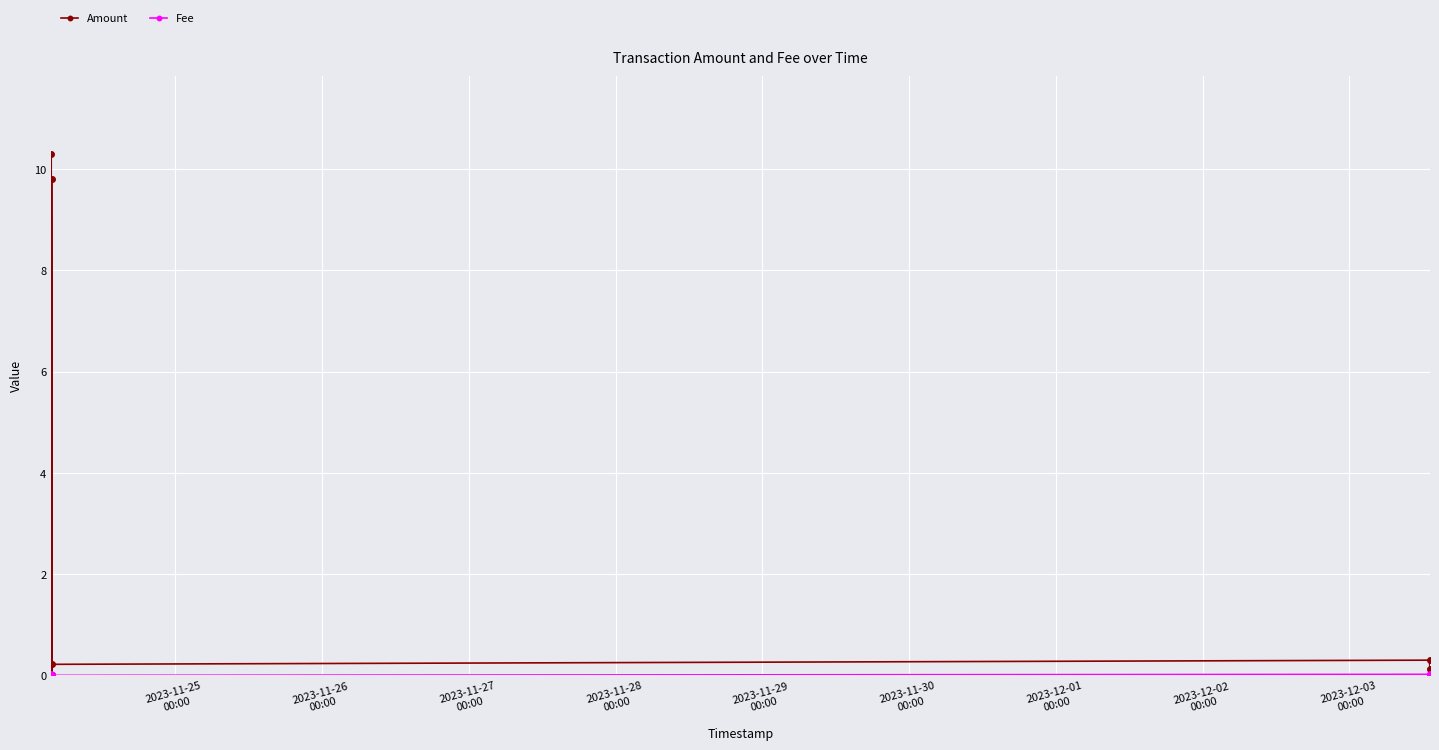

Which series changed the most between 2023-11-30
00:00 and 2023-12-01
00:00?

Amount